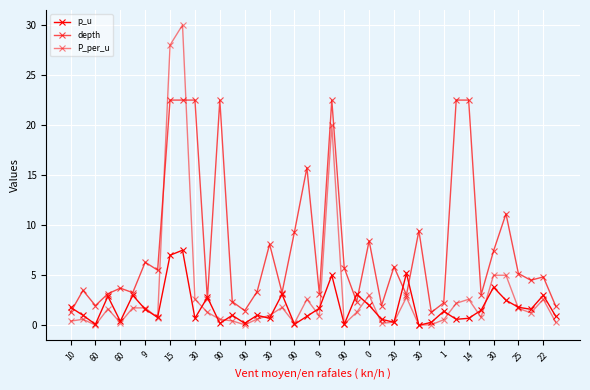

What is the difference between the maximum and minimum values in the p_u series?

7.5